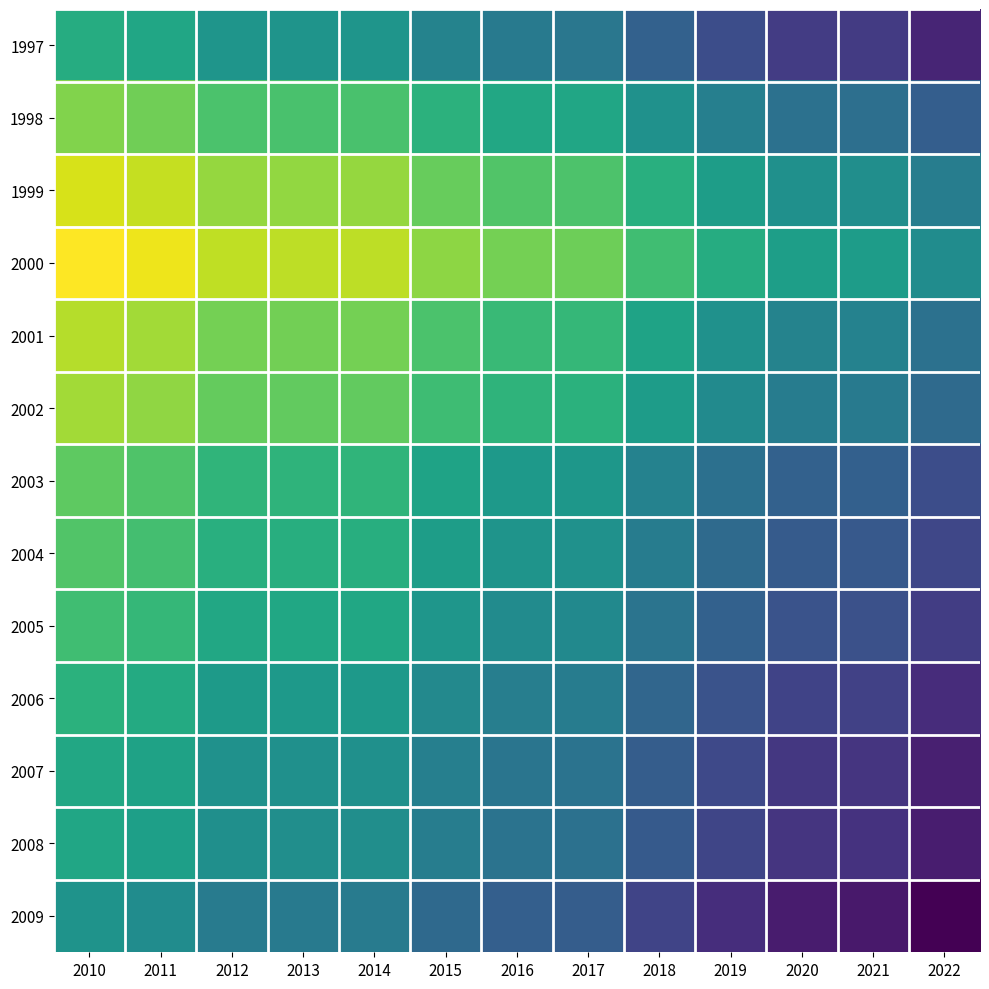

At how many categories does at least one series exceed 1310?

9